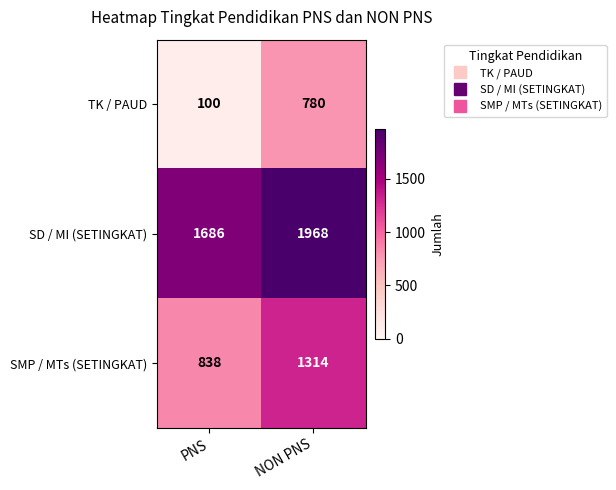

How many data points does each series have?

2